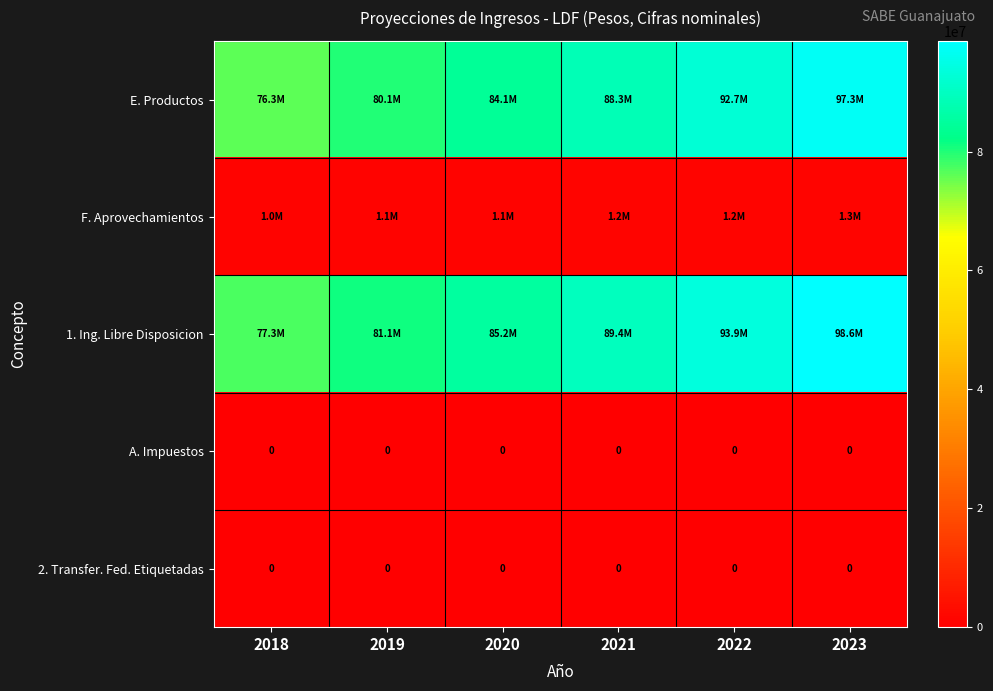

At which category is the sum across all series the highest?

2023